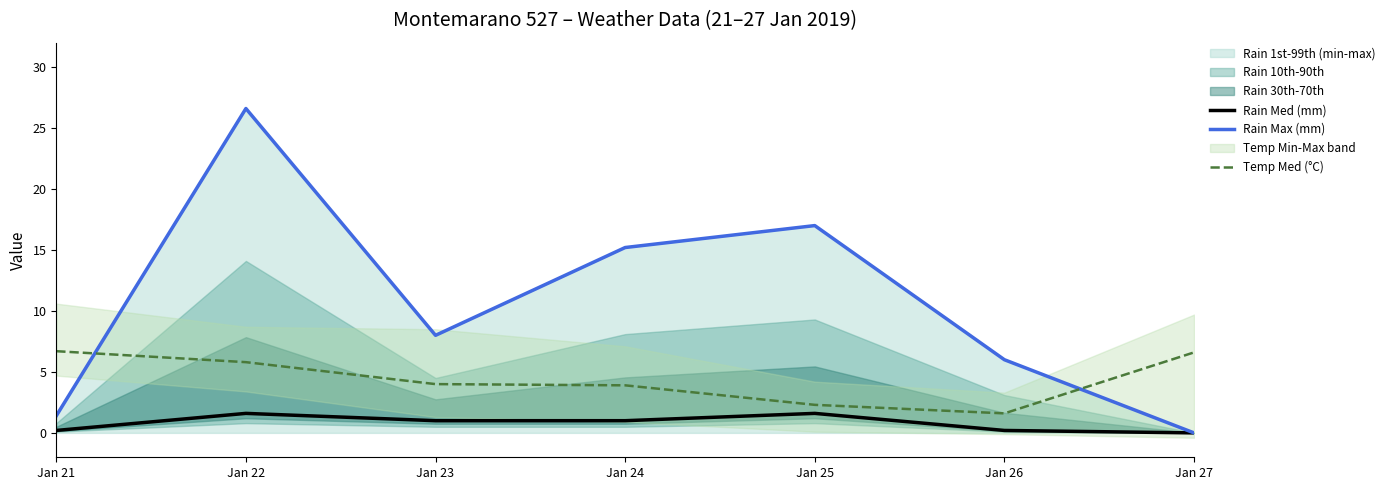

The Rain Med (mm) series shows 0.0 at Jan 27. True or false?

True